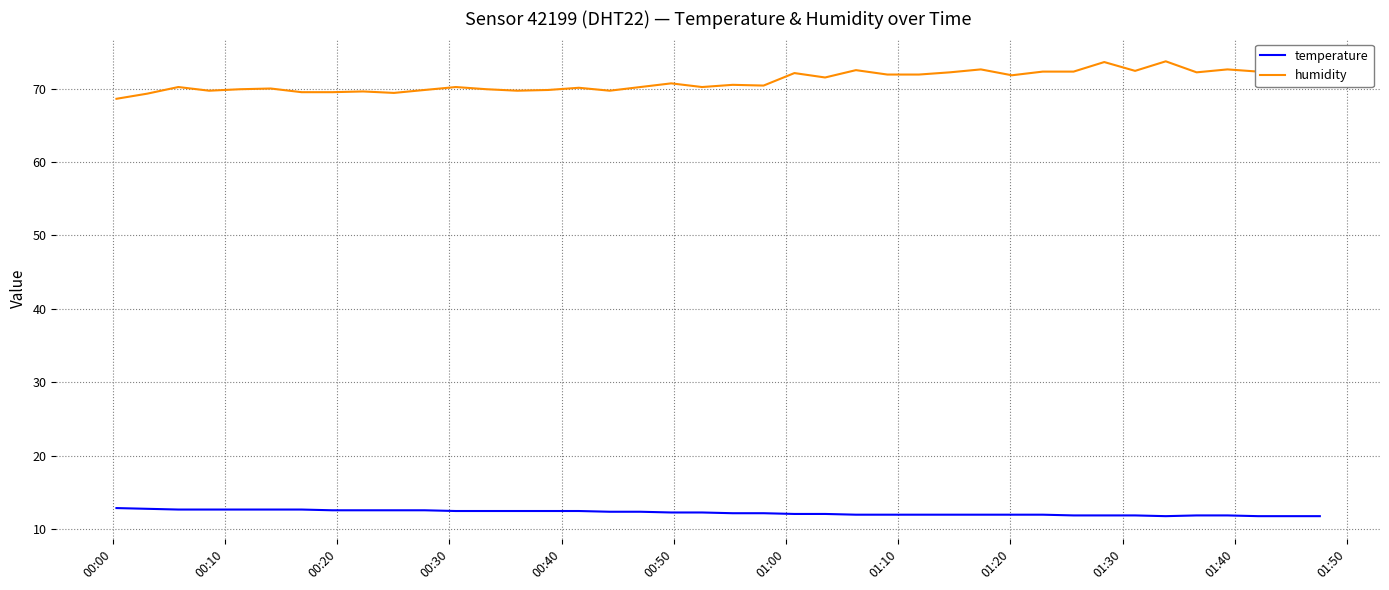

What is the maximum value shown in the chart?

73.7